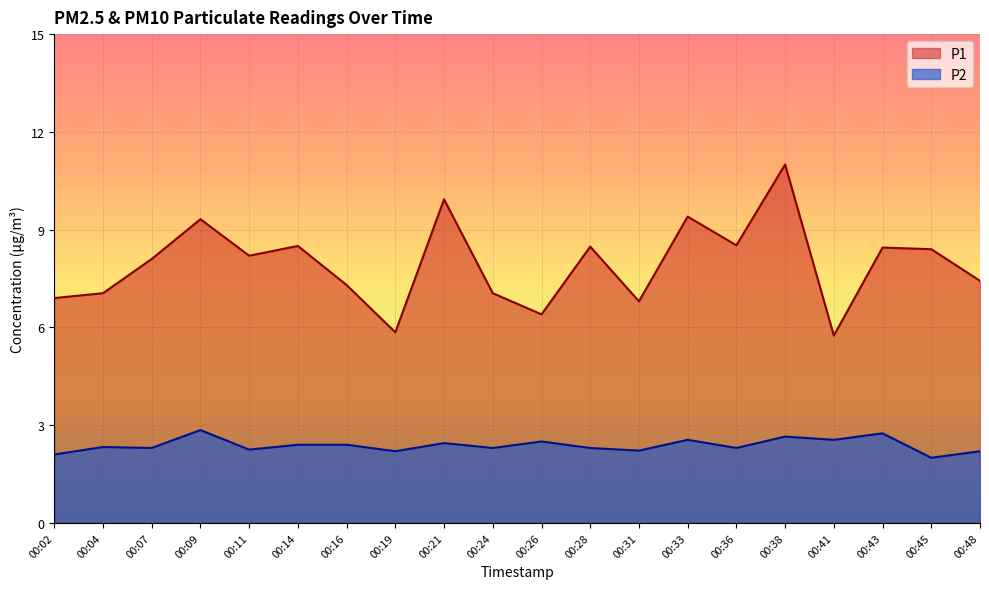

True or false: P2 has more than 1 interior local peaks.

True